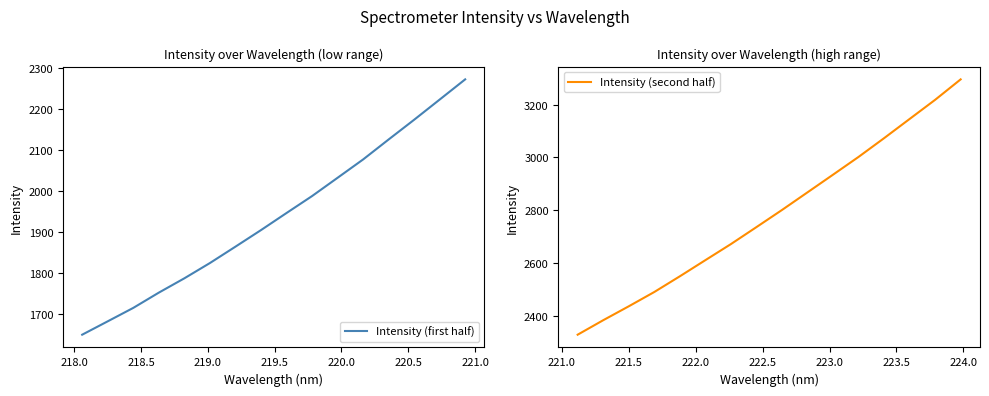

What is the lowest value of the Intensity (first half) series?

1648.5